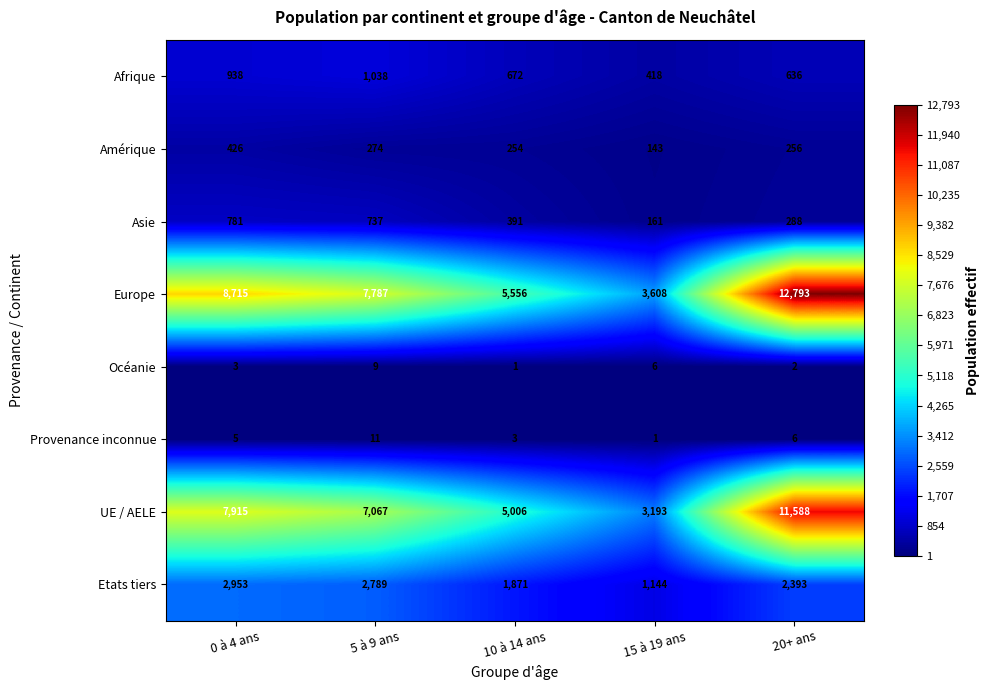

What value does the Océanie series have at 15 à 19 ans?

6